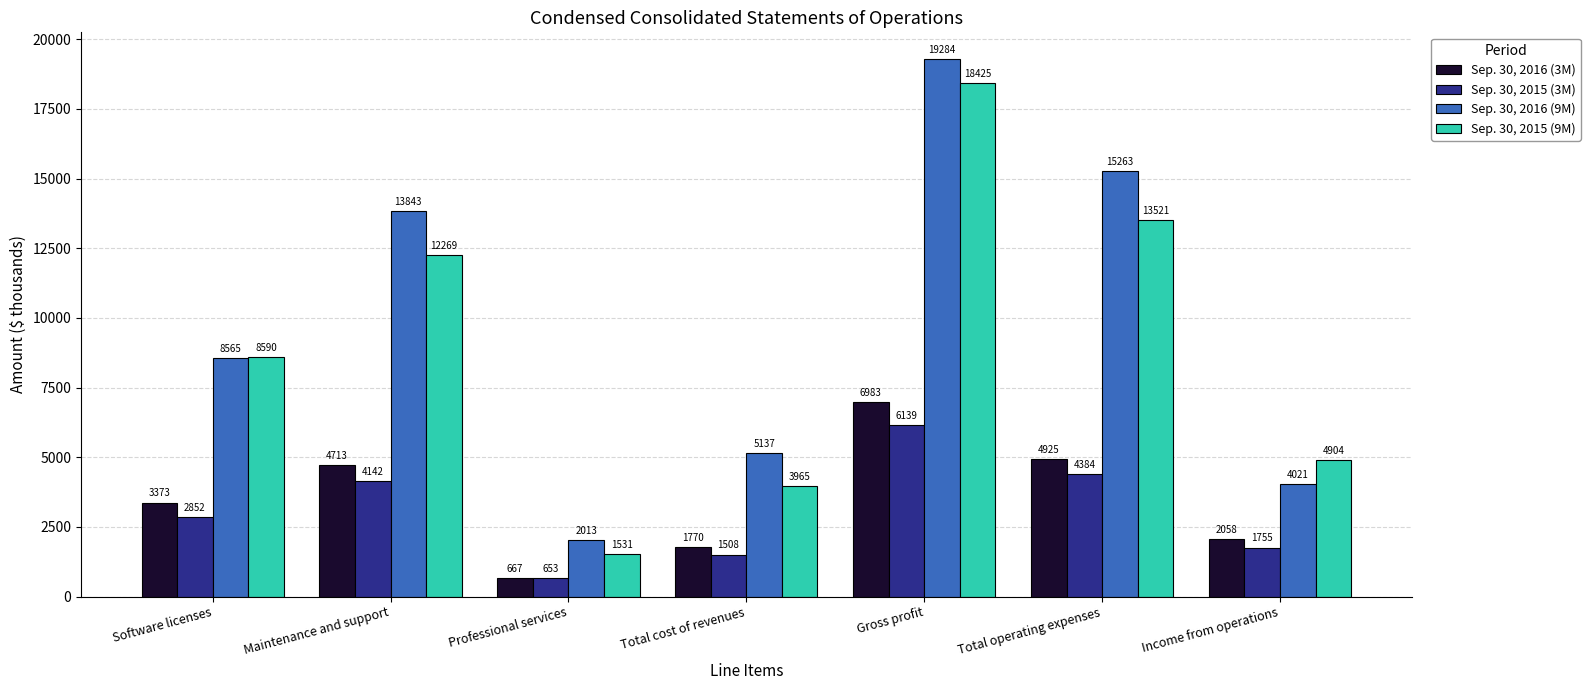

What position from the left is Software licenses?

1